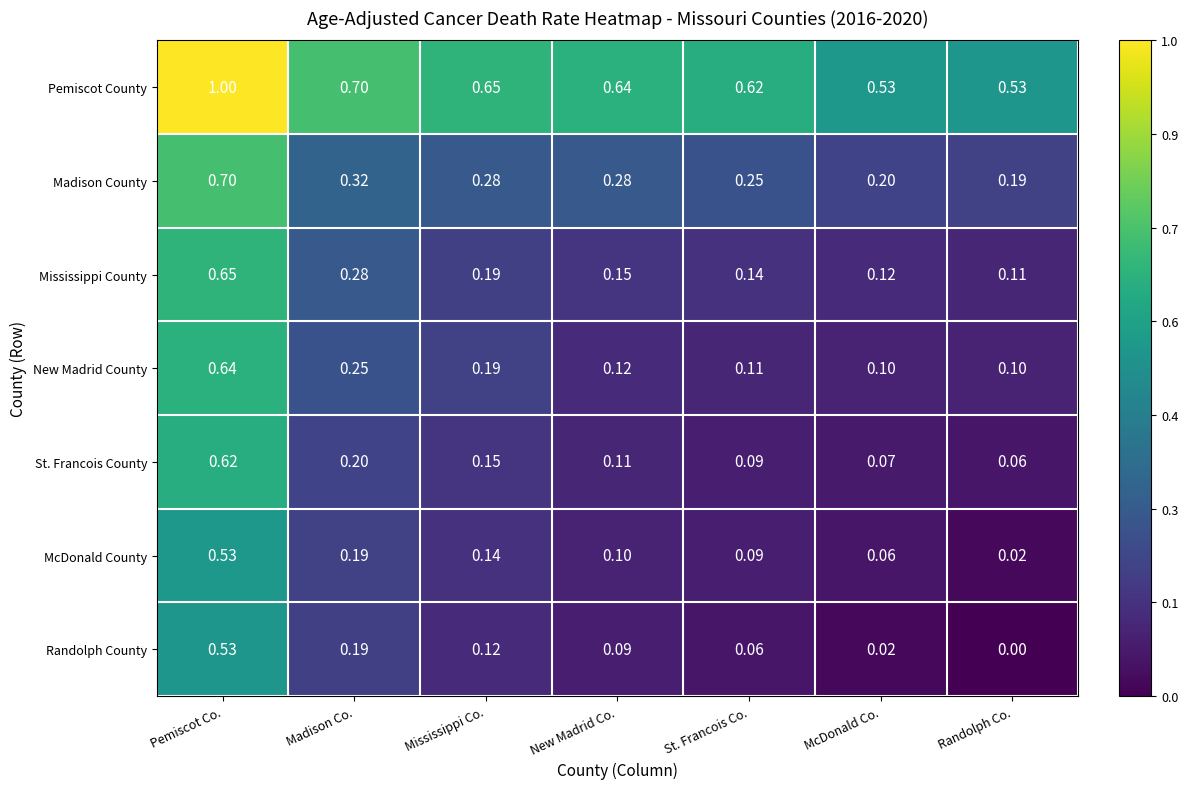

Between Madison Co. and Randolph Co., which series saw the biggest shift?

Randolph County